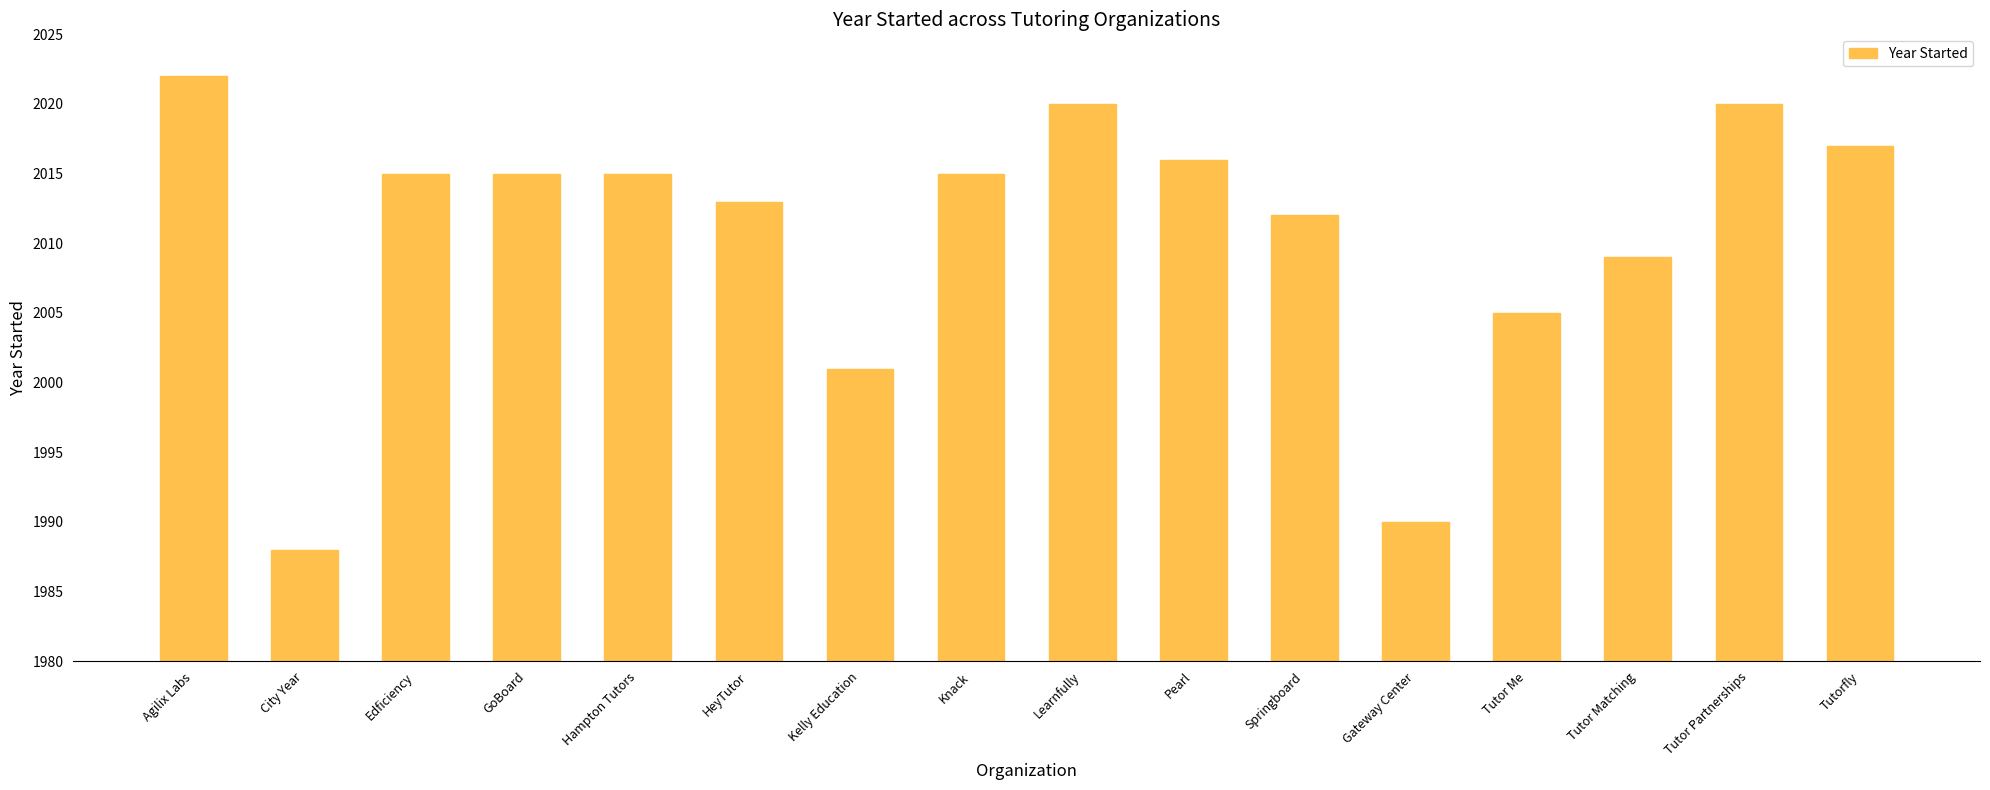

What value does the data have at GoBoard?

2015